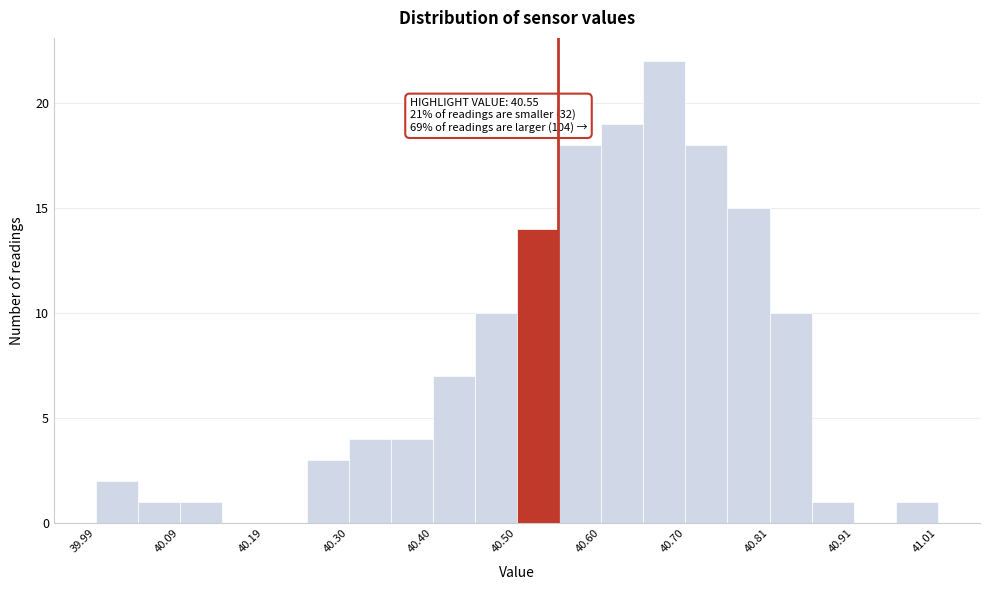

Around what value on the x-axis is the tallest bar? Give the approximate position of its centre, as read against the axis.

40.68